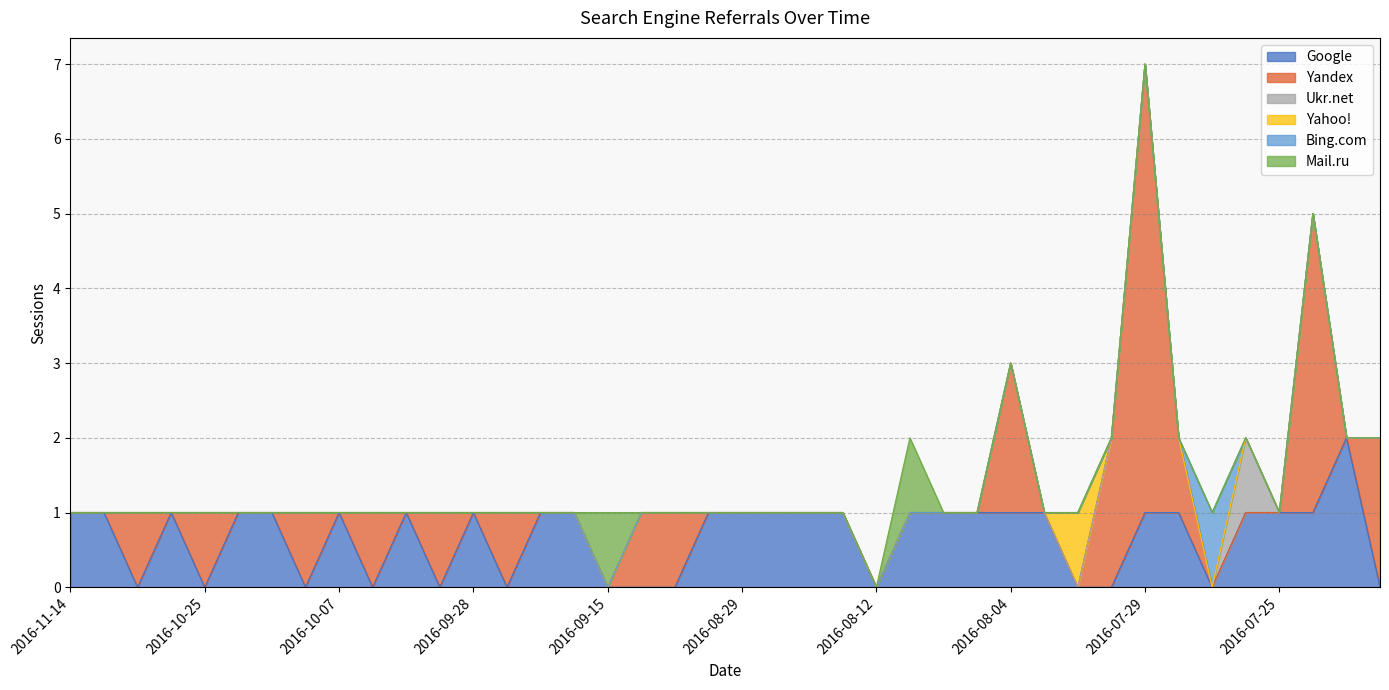

Reading left to right, extract all data points from this chart.

Google: 1	1	0	1	0	1	1	0	1	0	1	0	1	0	1	1	0	0	0	1	1	1	1	1	0	1	1	1	1	1	0	0	1	1	0	1	1	1	2	0
Yandex: 0	0	1	0	1	0	0	1	0	1	0	1	0	1	0	0	0	1	1	0	0	0	0	0	0	0	0	0	2	0	0	2	6	1	0	0	0	4	0	2
Ukr.net: 0	0	0	0	0	0	0	0	0	0	0	0	0	0	0	0	0	0	0	0	0	0	0	0	0	0	0	0	0	0	0	0	0	0	0	1	0	0	0	0
Yahoo!: 0	0	0	0	0	0	0	0	0	0	0	0	0	0	0	0	0	0	0	0	0	0	0	0	0	0	0	0	0	0	1	0	0	0	0	0	0	0	0	0
Bing.com: 0	0	0	0	0	0	0	0	0	0	0	0	0	0	0	0	0	0	0	0	0	0	0	0	0	0	0	0	0	0	0	0	0	0	1	0	0	0	0	0
Mail.ru: 0	0	0	0	0	0	0	0	0	0	0	0	0	0	0	0	1	0	0	0	0	0	0	0	0	1	0	0	0	0	0	0	0	0	0	0	0	0	0	0